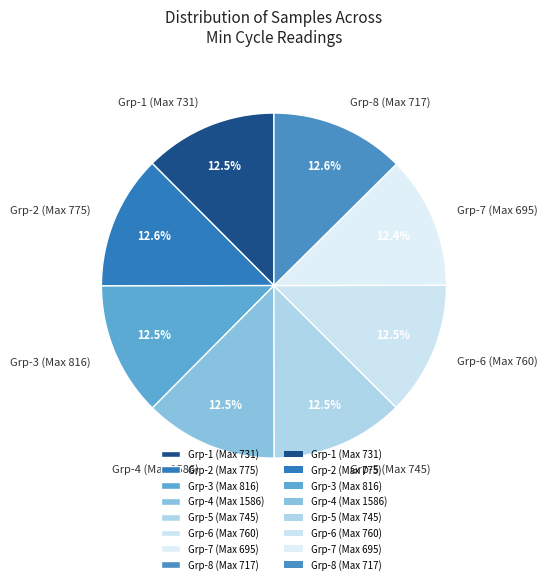

Approximately how many times larger is the value at Grp-5 (Max 745) compared to Grp-4 (Max 1586)?

1.0